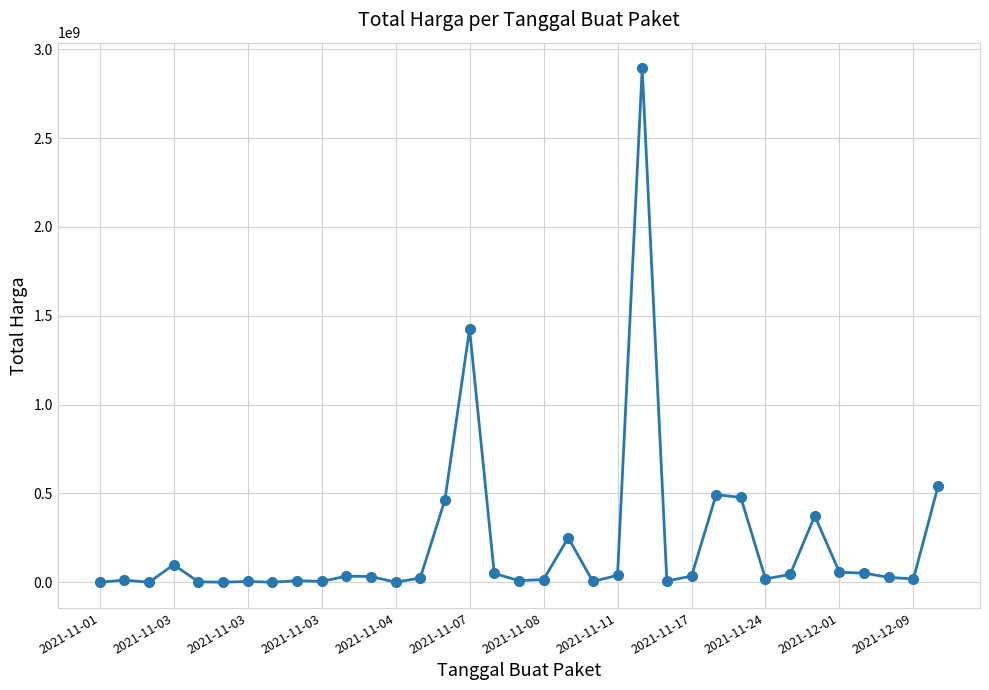

What is the sum of all values?

7518497085